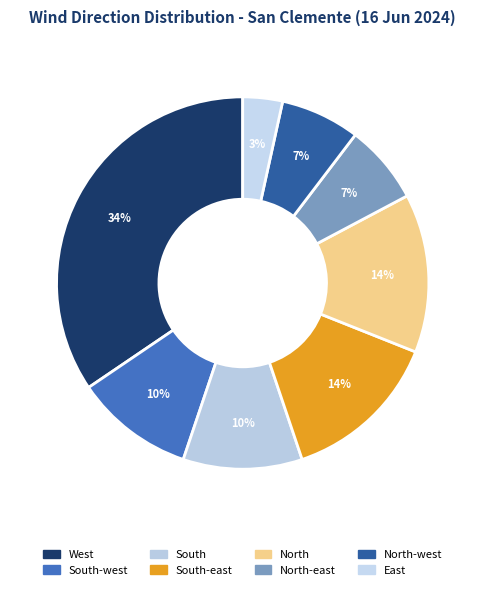

How many slices are in this pie chart?

8